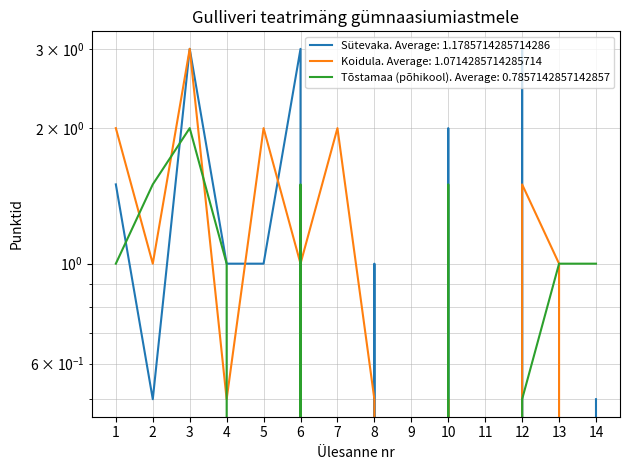

The value of Sütevaka at 12 is 5.3. True or false?

False